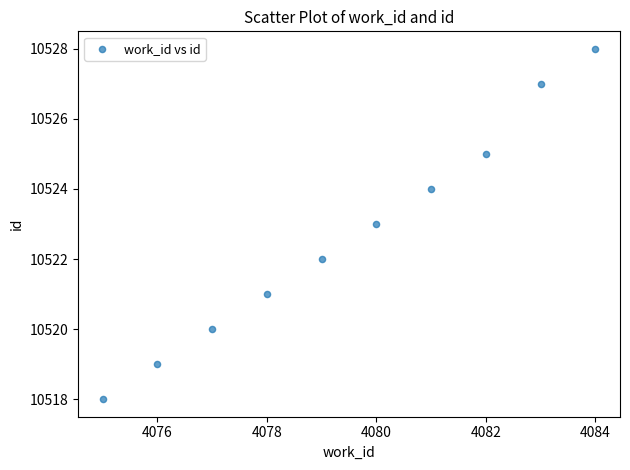

What is the range of X values (max minus min)?

9